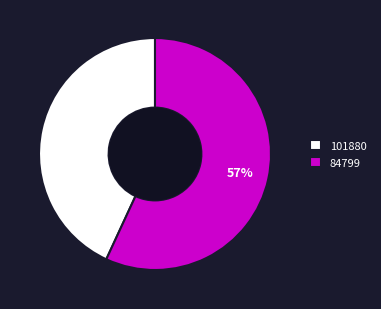

Is the sum of 84799 and 101880 greater than half?

Yes